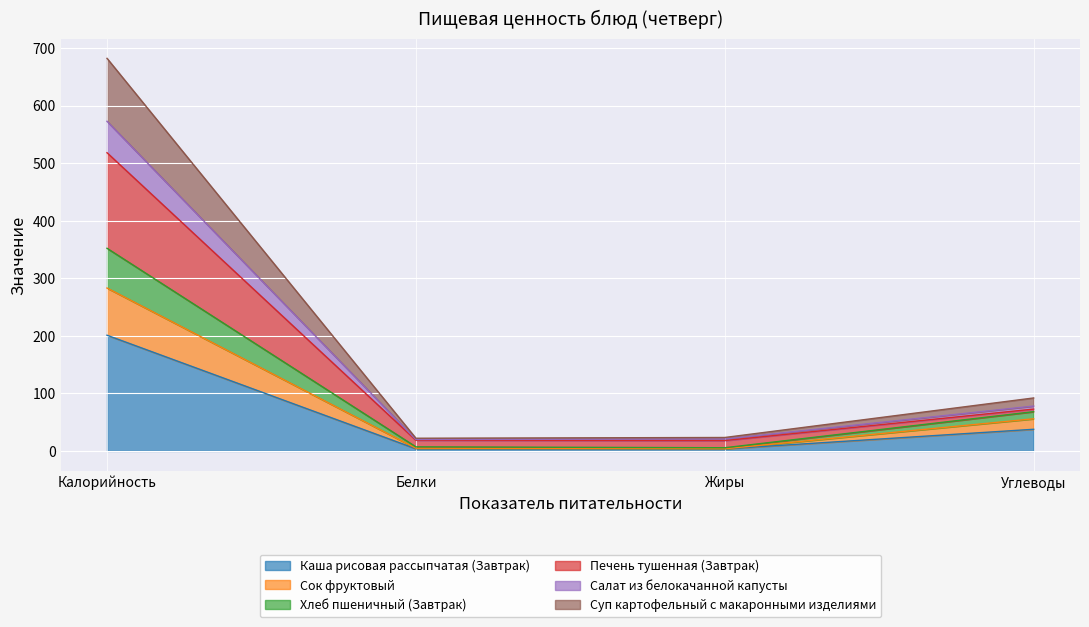

At which category is the sum across all series the highest?

Калорийность